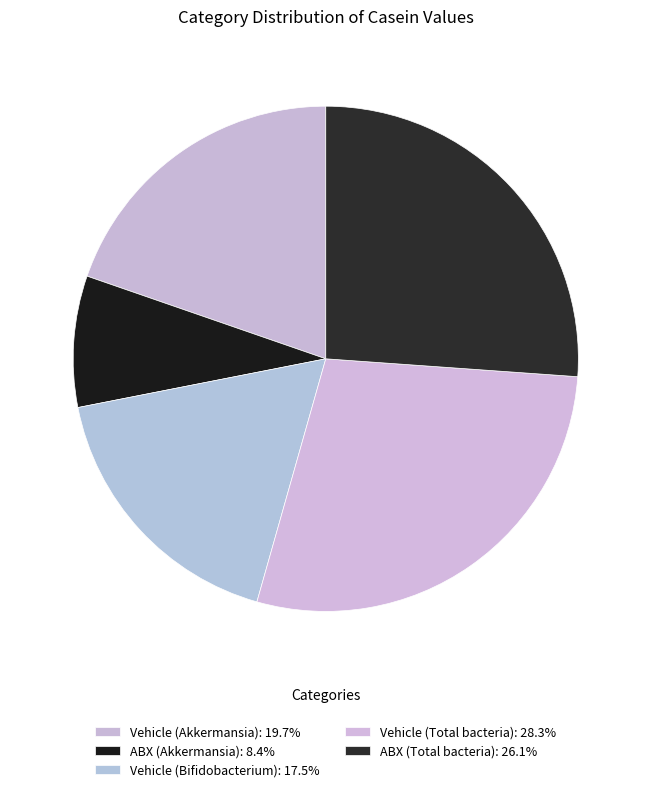

To the nearest percent, what is the difference between the largest and smallest slice percentages?

20%